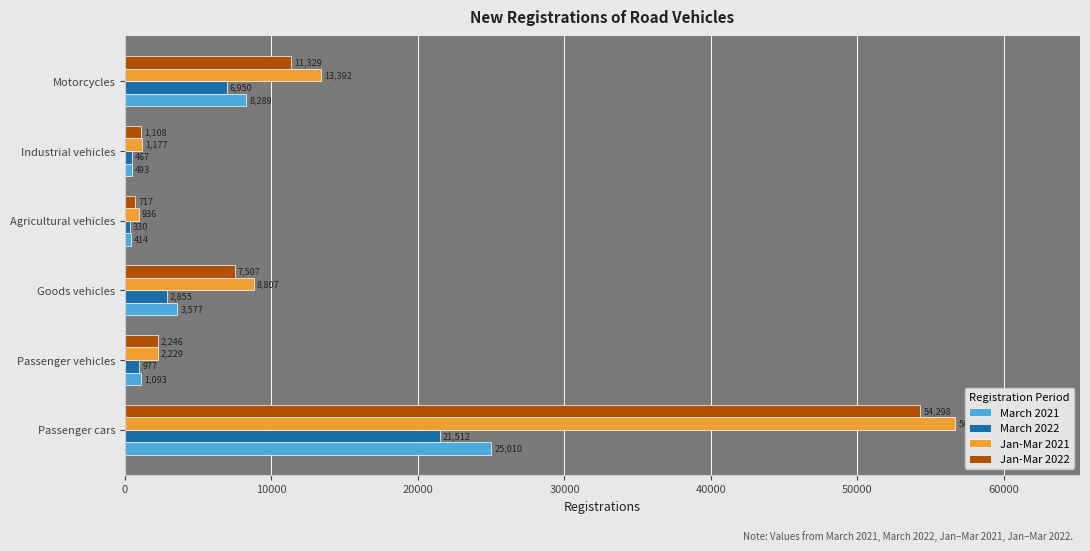

List the labels in order of Jan-Mar 2021 value, largest first.

Passenger cars, Motorcycles, Goods vehicles, Passenger vehicles, Industrial vehicles, Agricultural vehicles